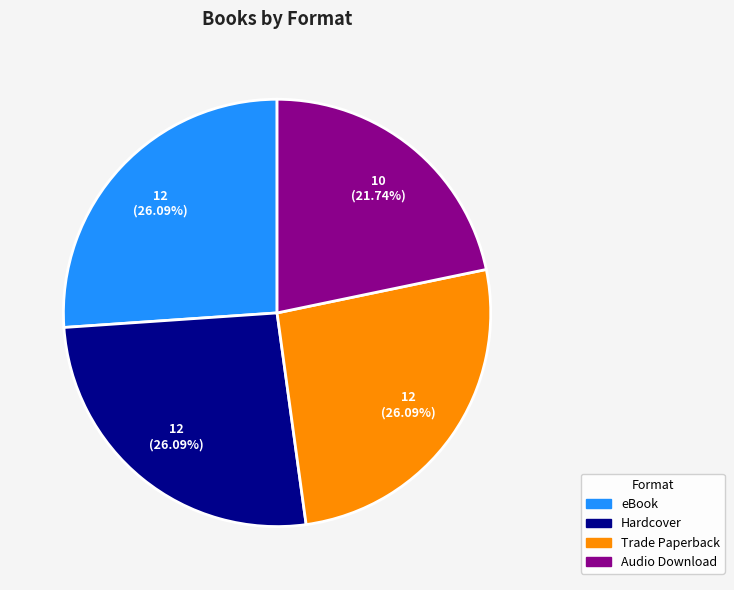

Does any single category account for the majority?

No